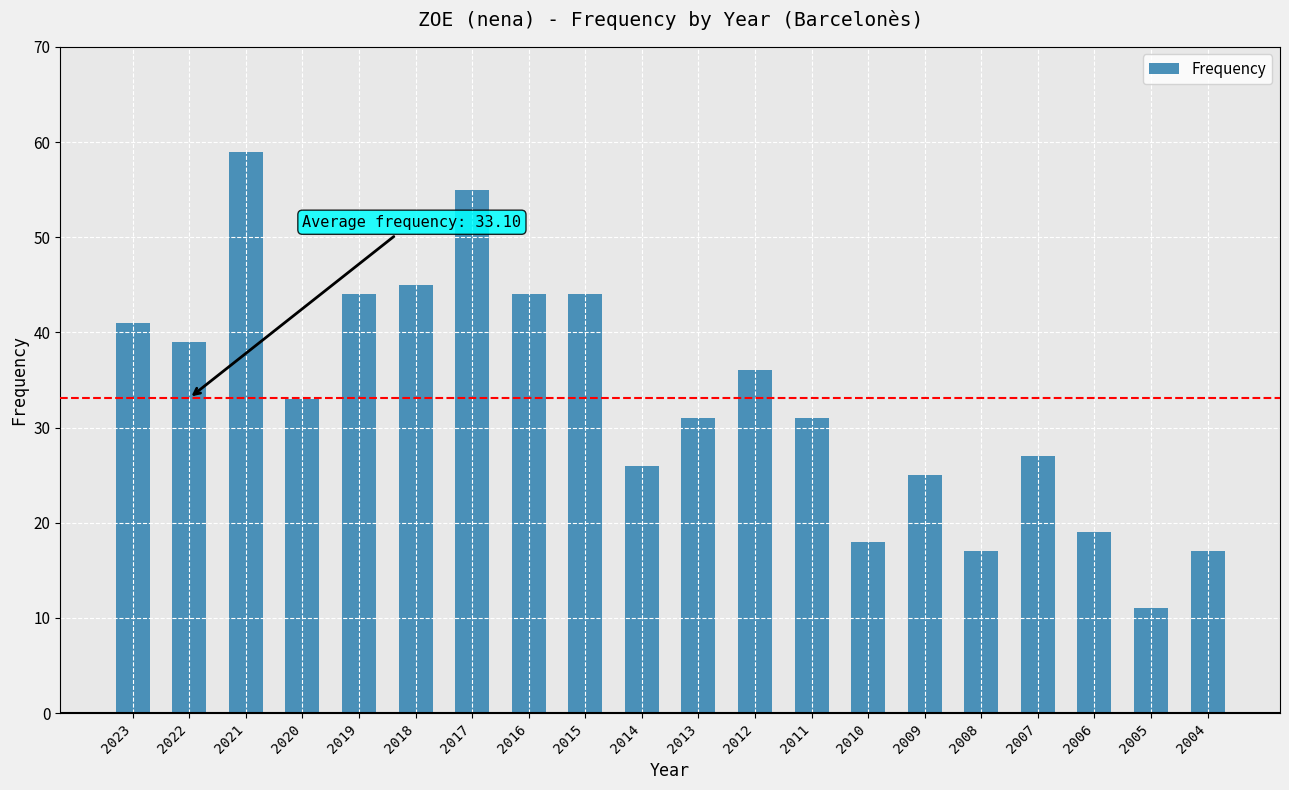

Reading left to right, transcribe all the data shown in this chart.

2023=41	2022=39	2021=59	2020=33	2019=44	2018=45	2017=55	2016=44	2015=44	2014=26	2013=31	2012=36	2011=31	2010=18	2009=25	2008=17	2007=27	2006=19	2005=11	2004=17